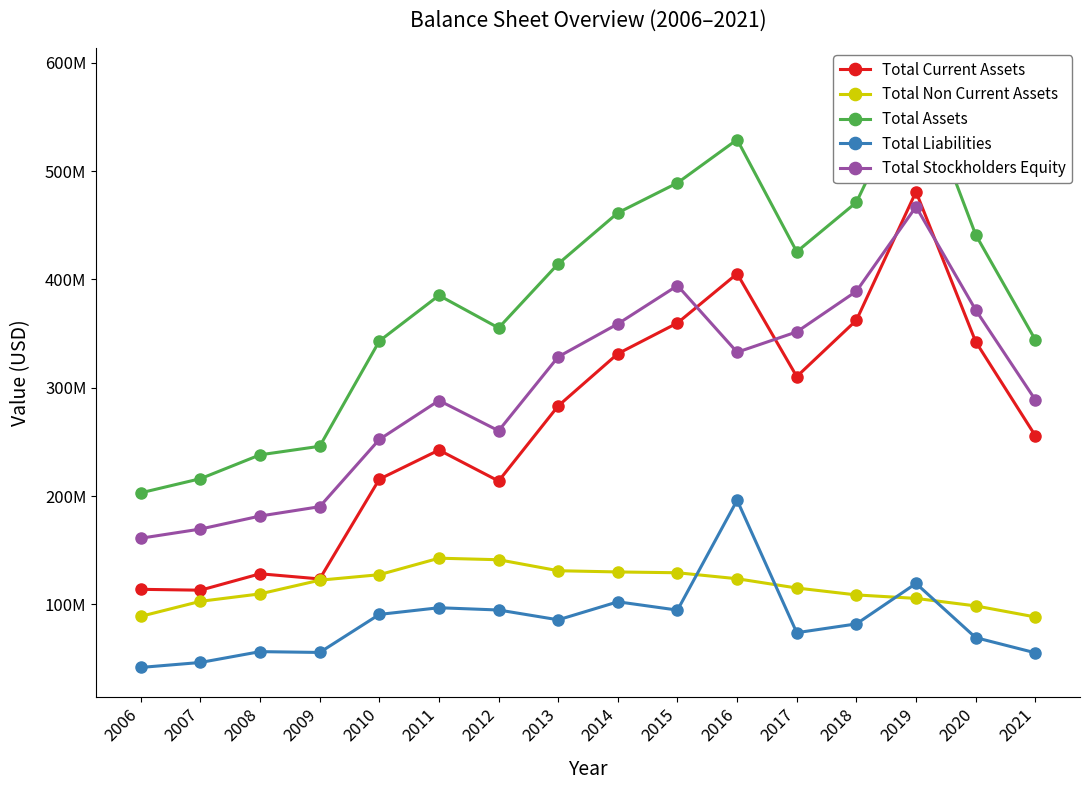

True or false: Total Stockholders Equity has a value of 102380133 at 2011.

False